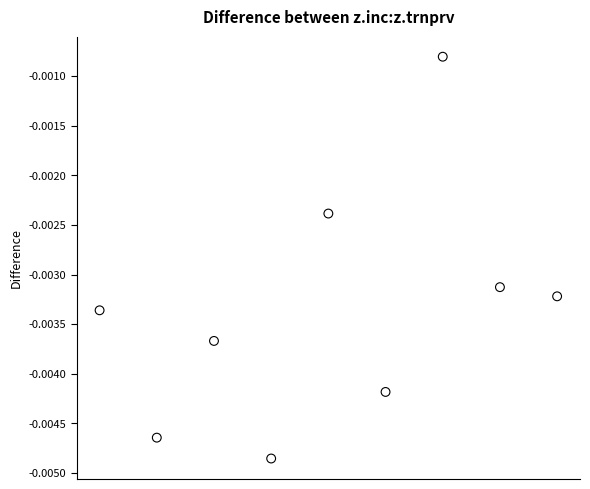

What is the range of X values (max minus min)?

8.0